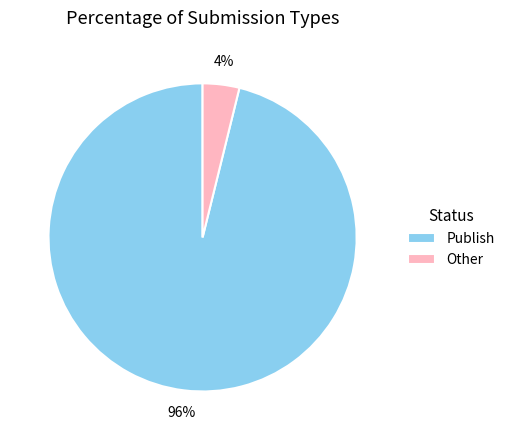

The Other slice represents 12% of the pie. True or false?

False